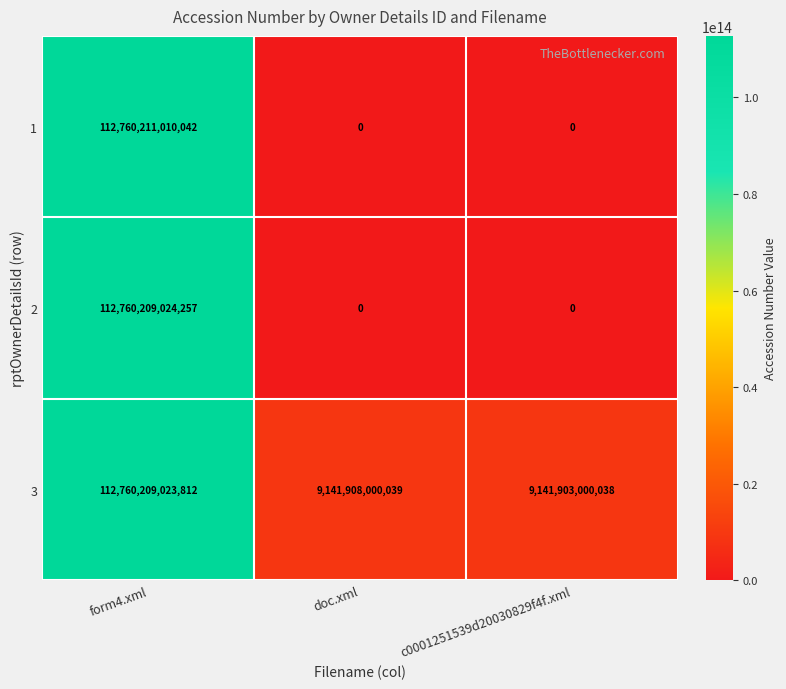

How many series are shown in this chart?

3